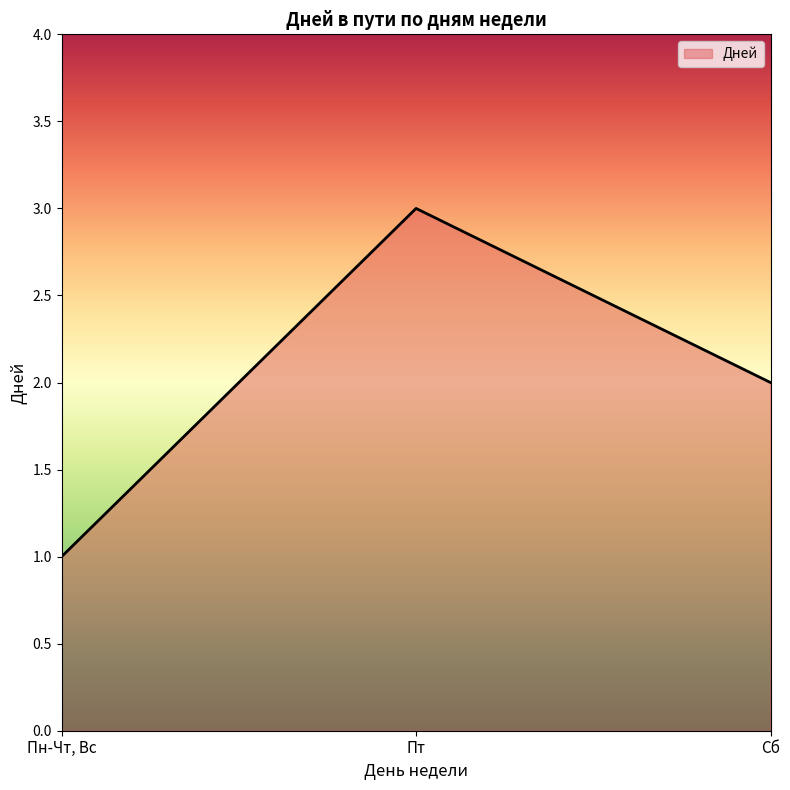

True or false: the data shows 1 at Пн-Чт, Вс.

True